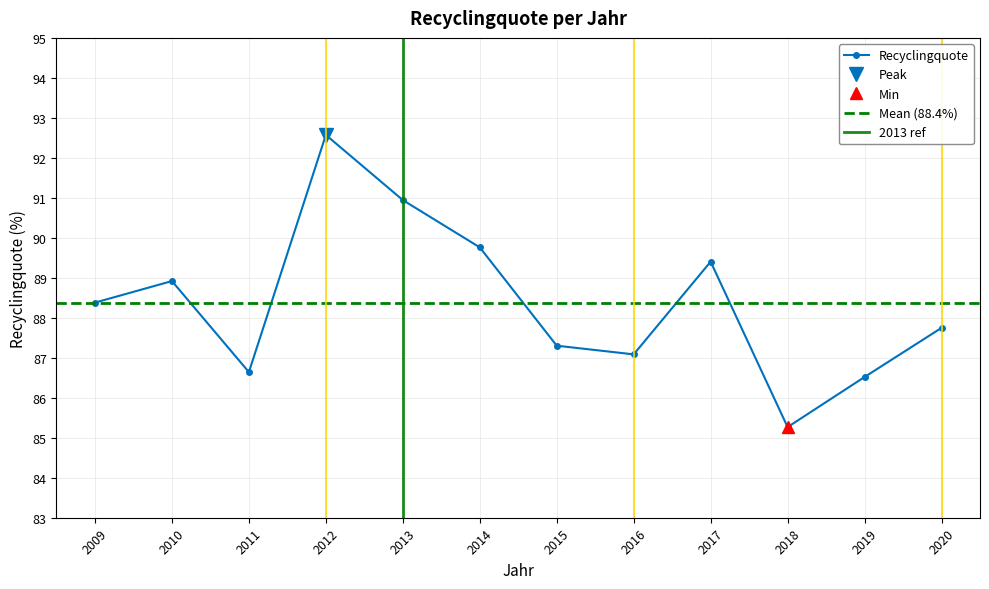

How many values are below 88?

6